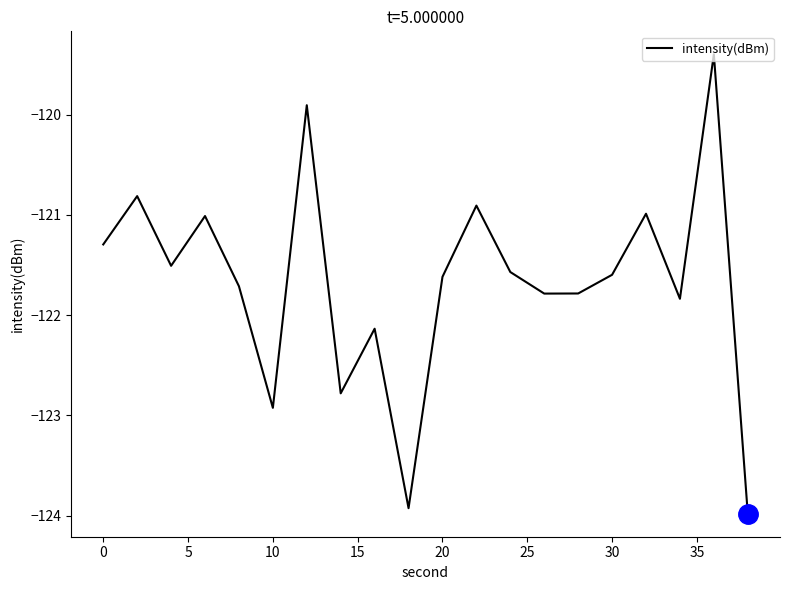

What is the difference between the maximum and minimum values?

4.6